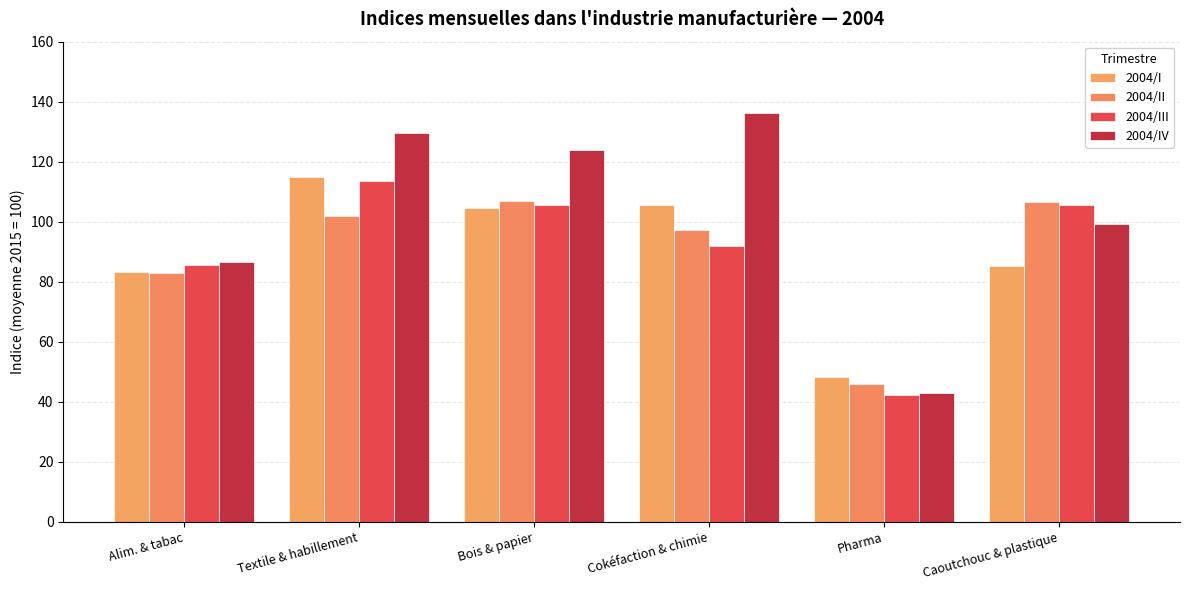

Which category has the highest value in the 2004/III series?

Textile & habillement